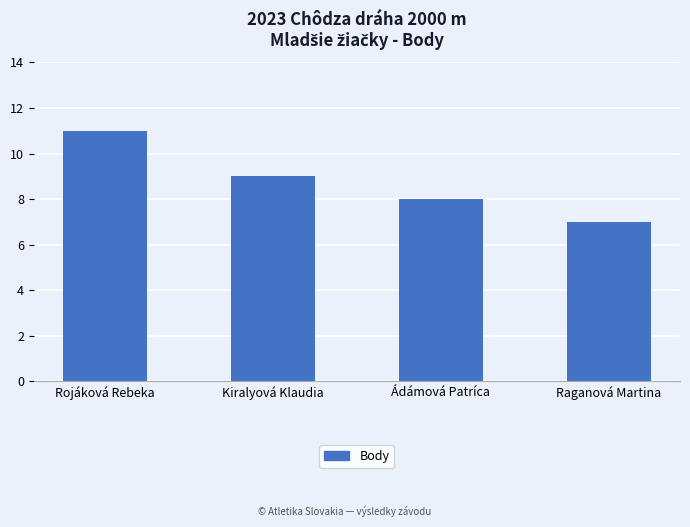

How many bars are there in total?

4